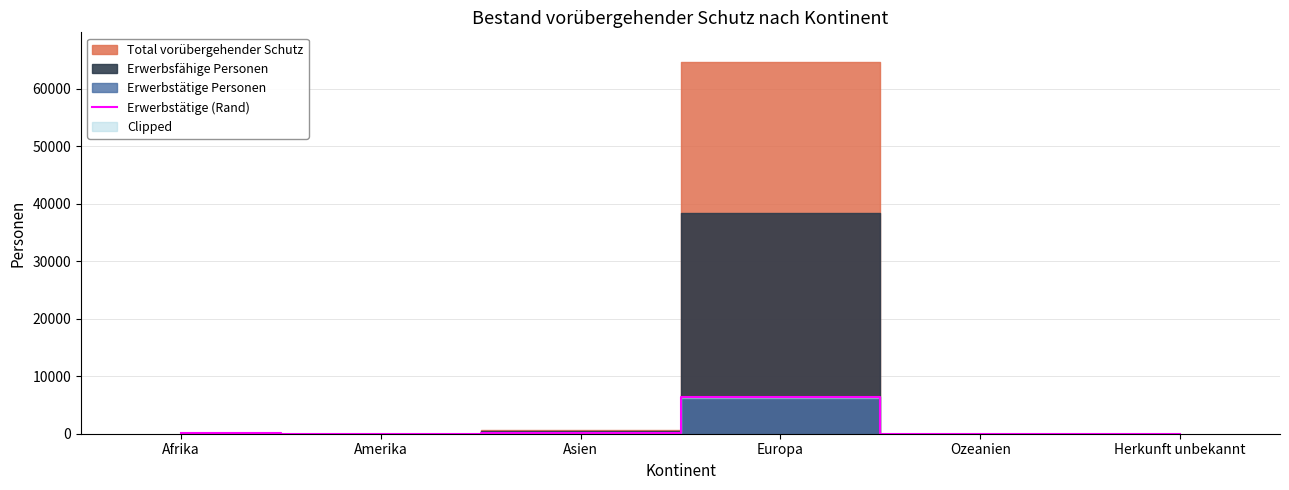

What is the difference between the maximum and second lowest values?

6446